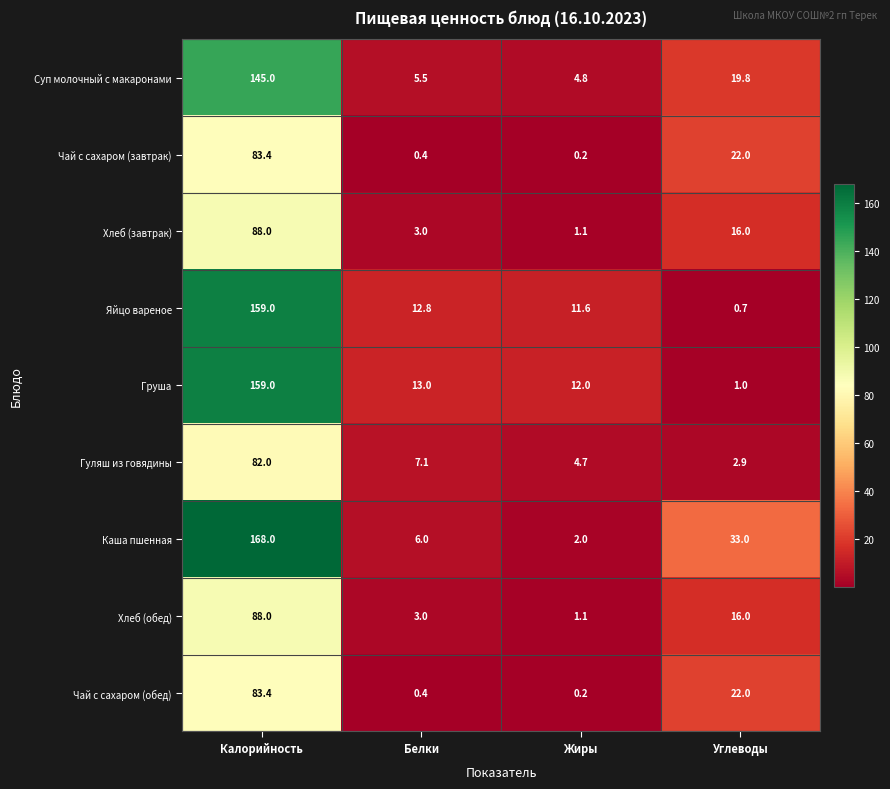

What is the total value across all series at Калорийность?

1055.8